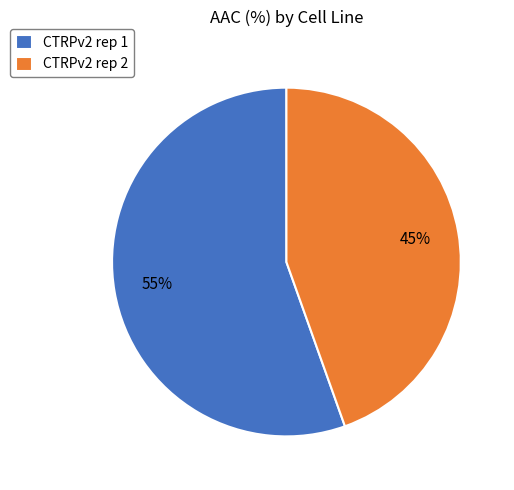

Is there a majority slice in this chart?

Yes